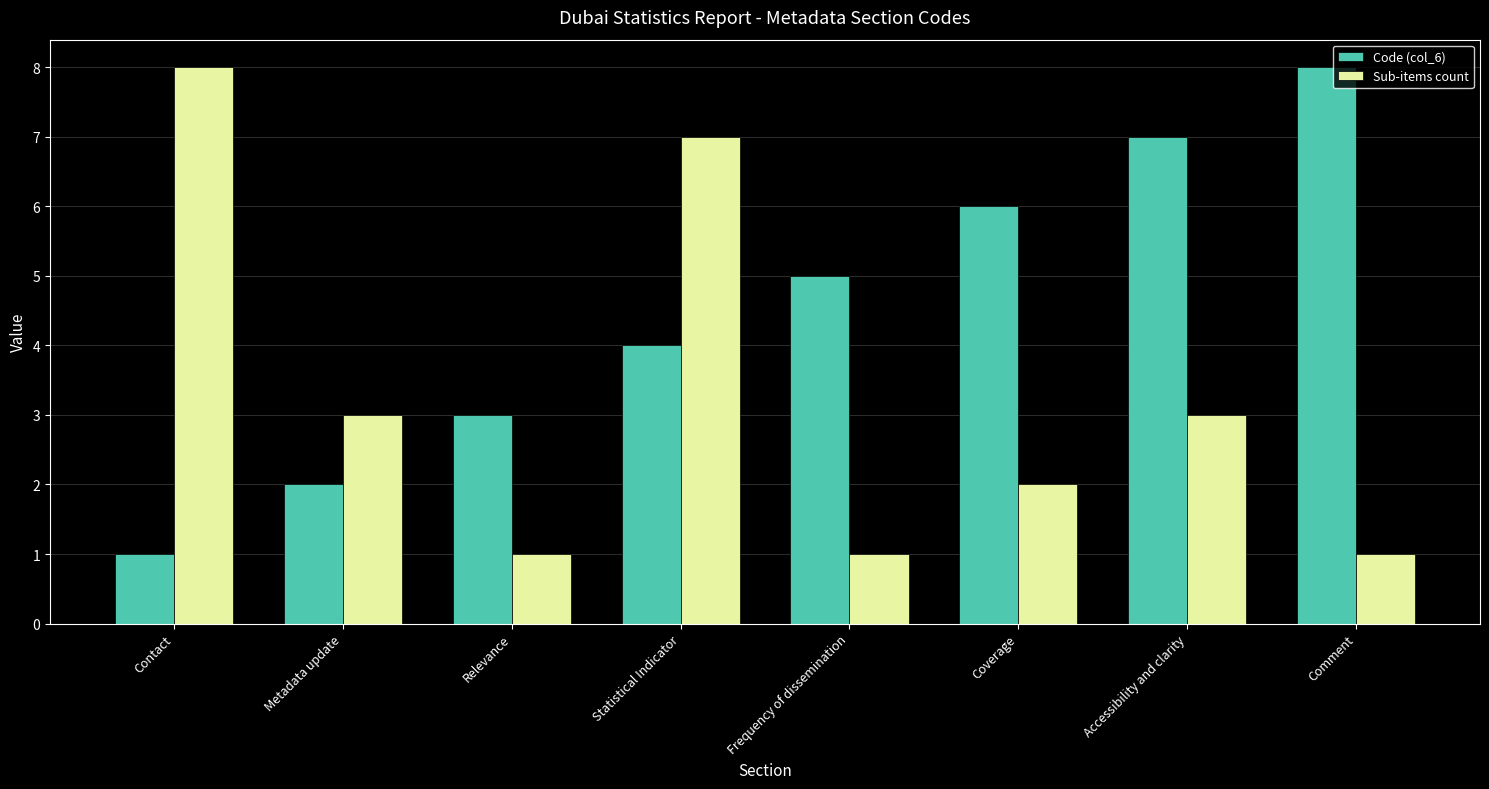

Rank the categories by Code (col_6) value from highest to lowest.

Comment, Accessibility and clarity, Coverage, Frequency of dissemination, Statistical Indicator, Relevance, Metadata update, Contact